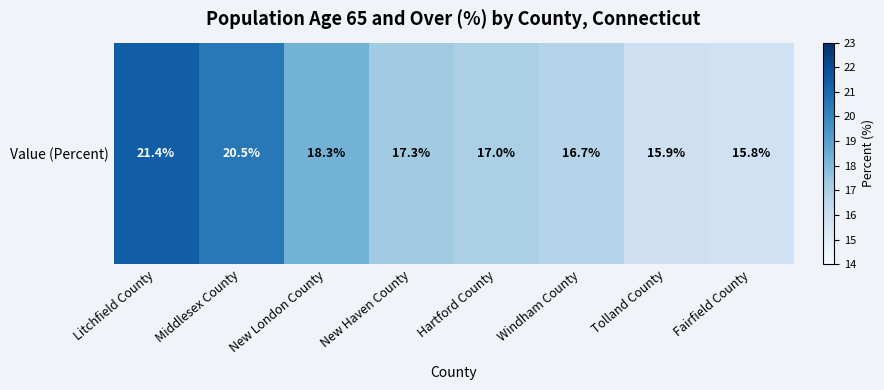

Reading left to right, transcribe all the data shown in this chart.

Litchfield County=21.4	Middlesex County=20.5	New London County=18.3	New Haven County=17.3	Hartford County=17.0	Windham County=16.7	Tolland County=15.9	Fairfield County=15.8